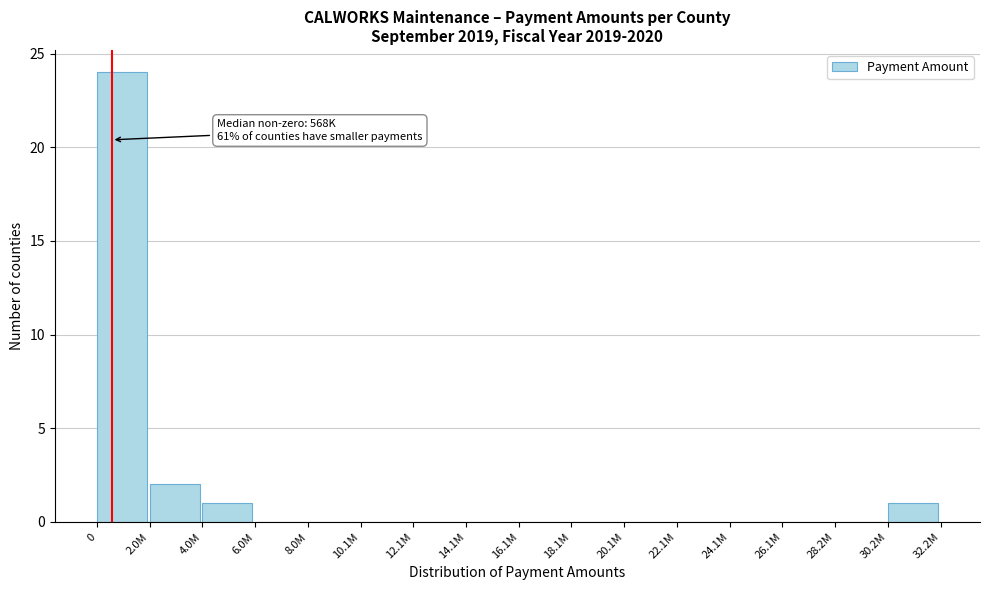

Reading left to right, list all the values displayed in this chart.

0=24	2.0M=2	4.0M=1	6.0M=0	8.0M=0	10.1M=0	12.1M=0	14.1M=0	16.1M=0	18.1M=0	20.1M=0	22.1M=0	24.1M=0	26.1M=0	28.2M=0	30.2M=1